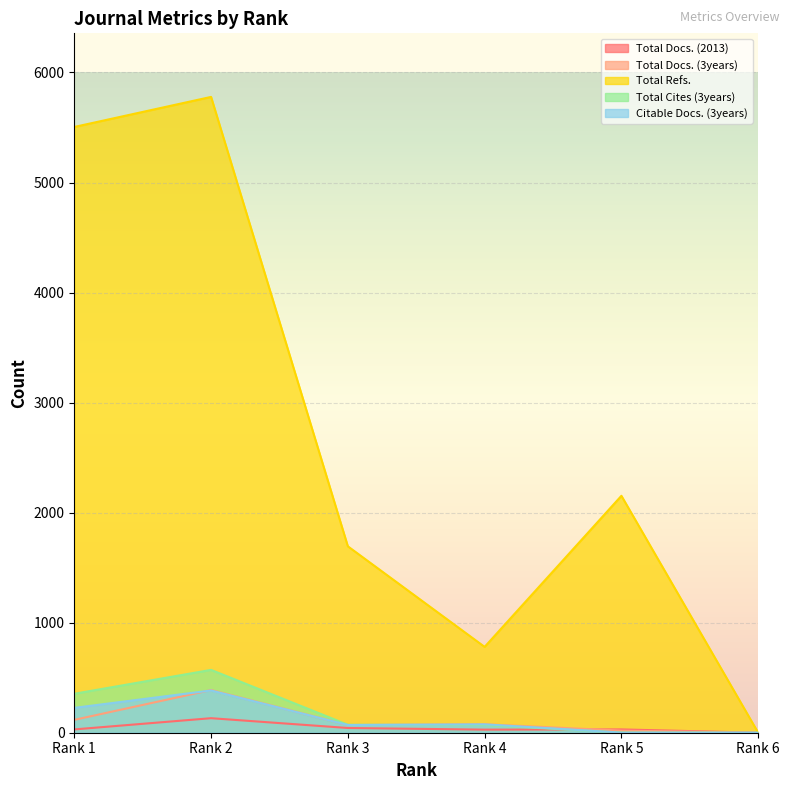

True or false: Total Cites (3years) and Total Refs. cross at least once.

False